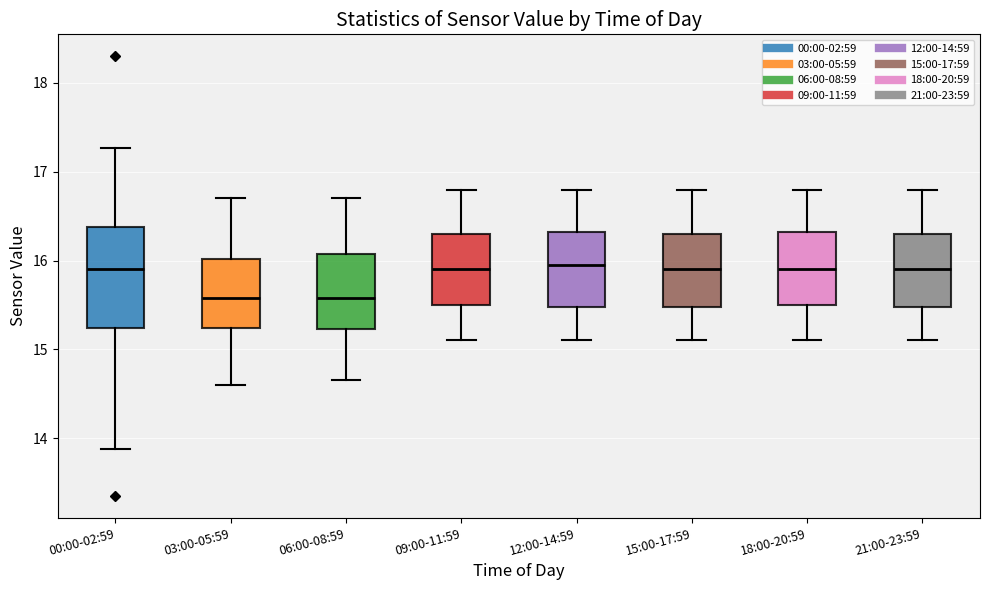

Comparing the boxes themselves (not the whiskers), which one is the tallest?

00:00-02:59